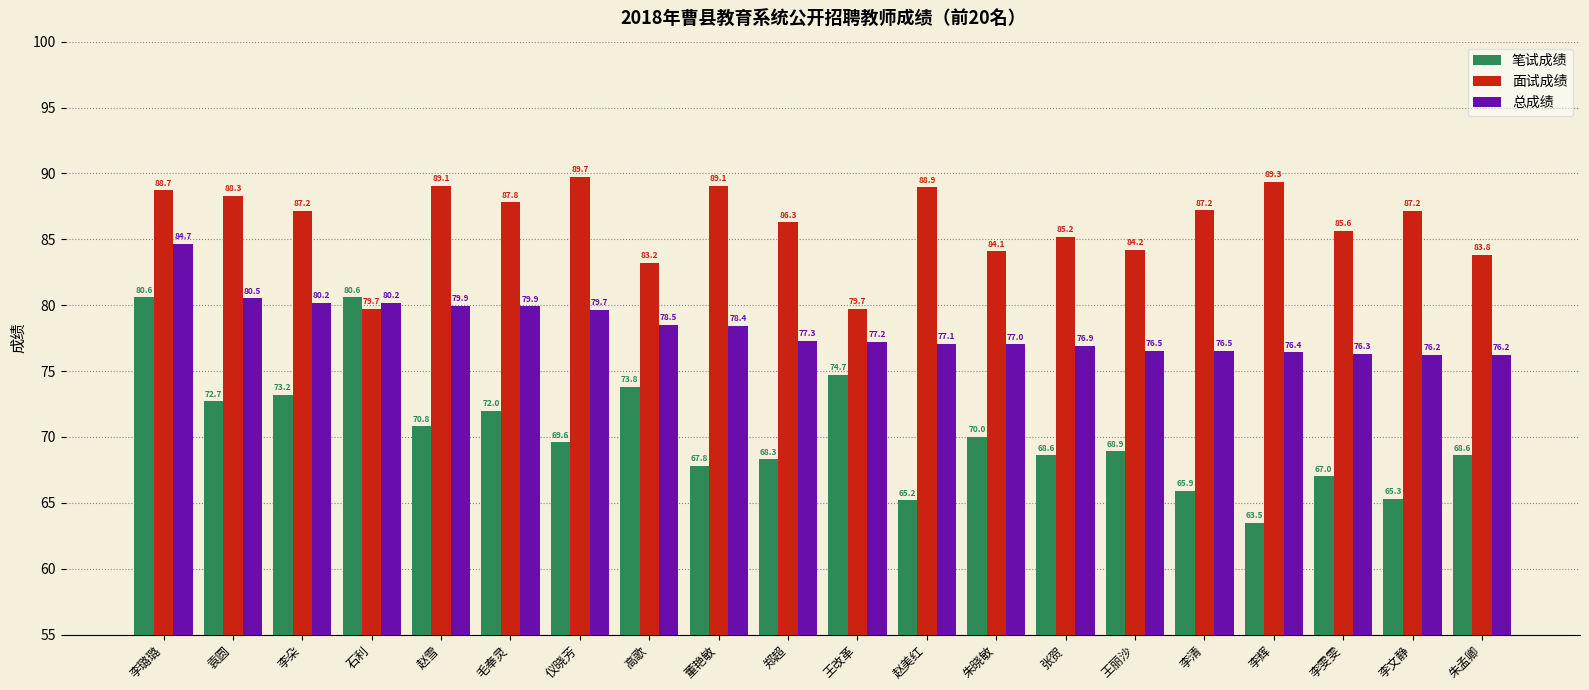

List the series in order of their overall mean, lowest first.

笔试成绩, 总成绩, 面试成绩